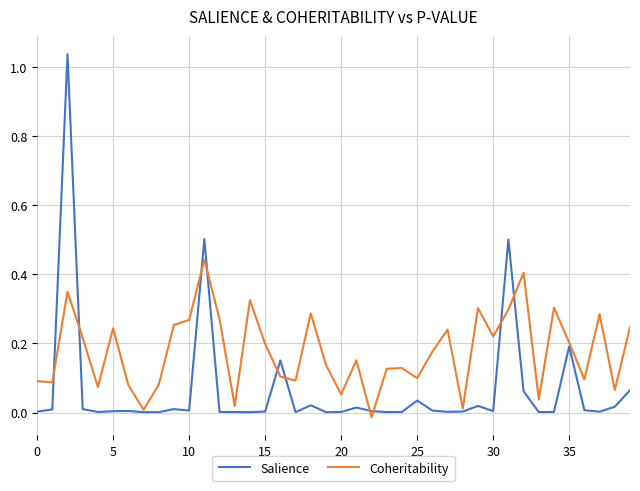

Which series has the largest range (max minus min)?

Salience